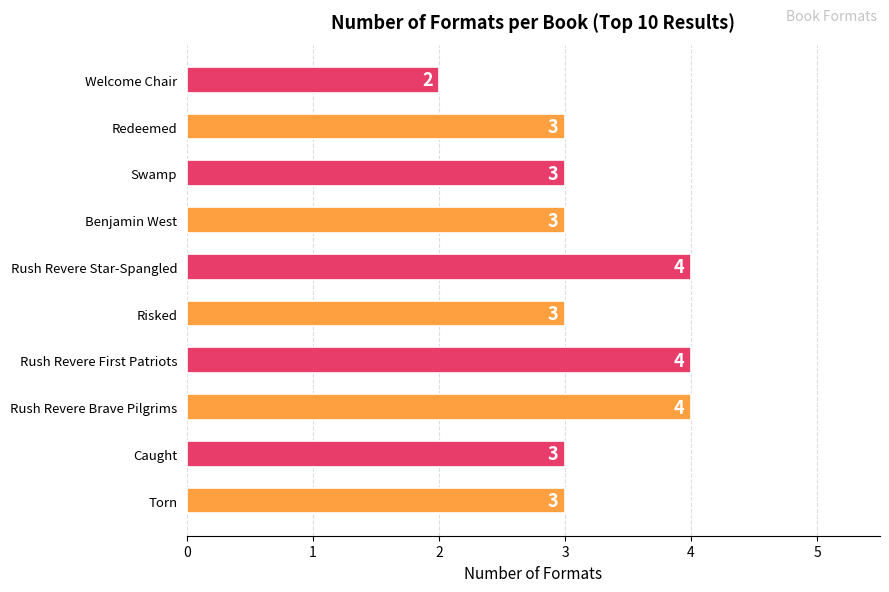

What is the greatest value displayed?

4